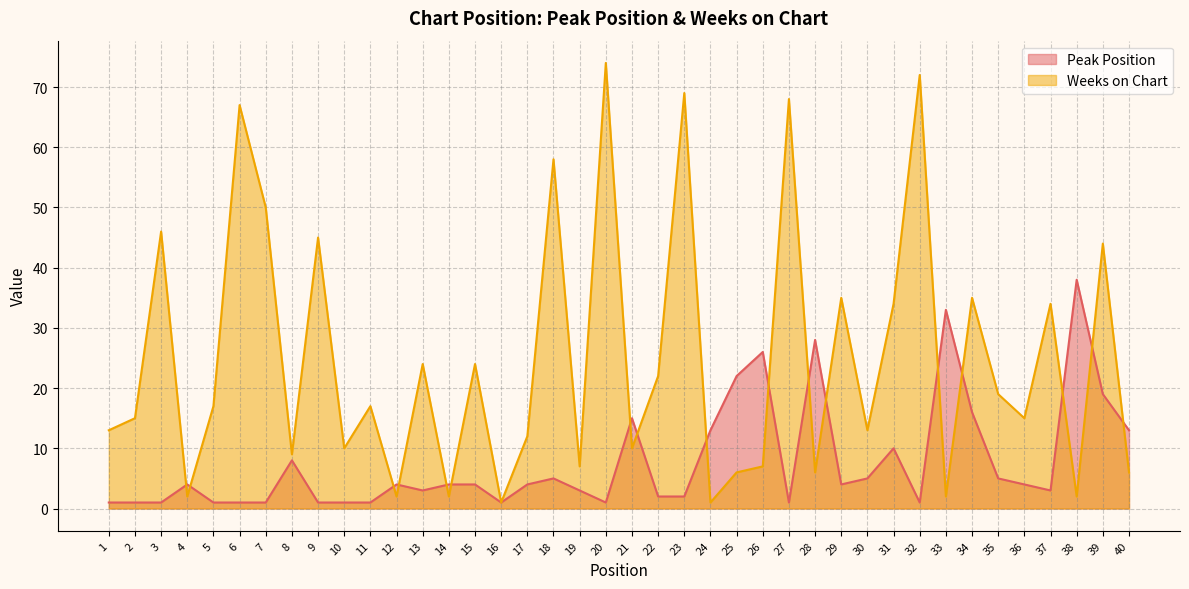

How many data points in Weeks on Chart are less than 17?

20